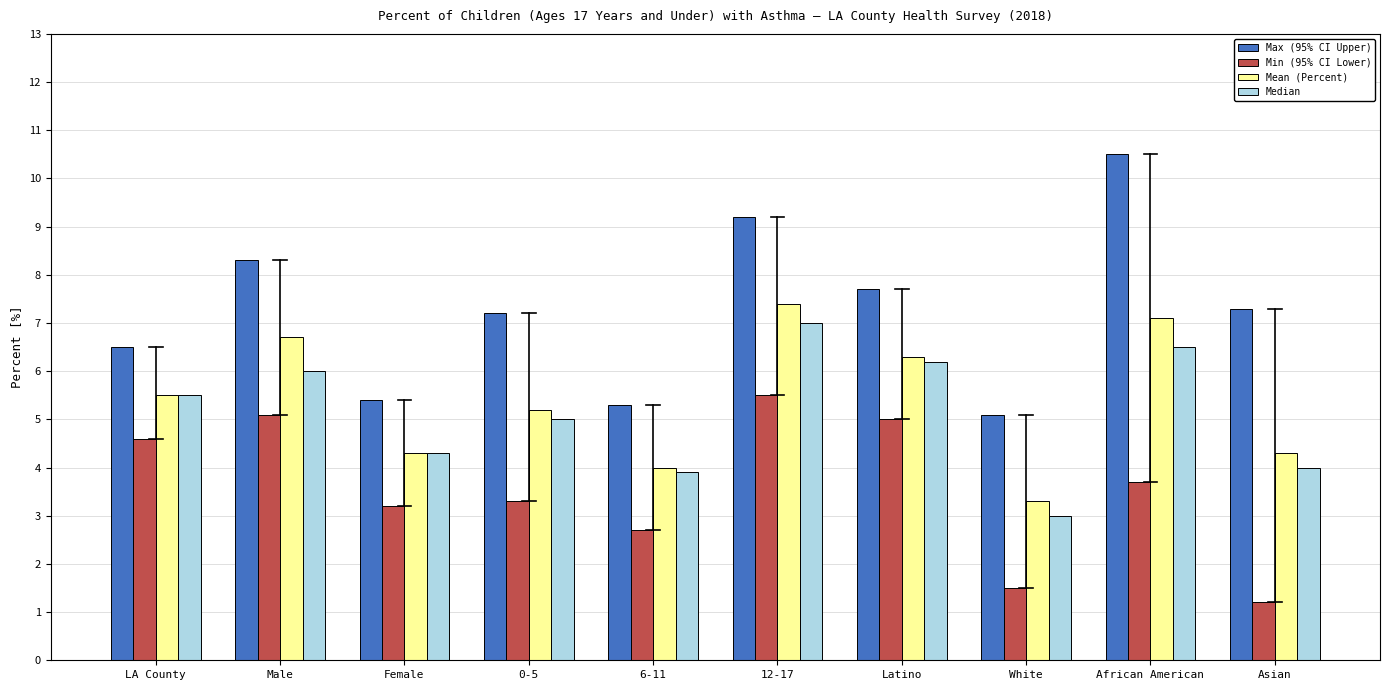

True or false: Min (95% CI Lower) has a value of 1.6 at African American.

False